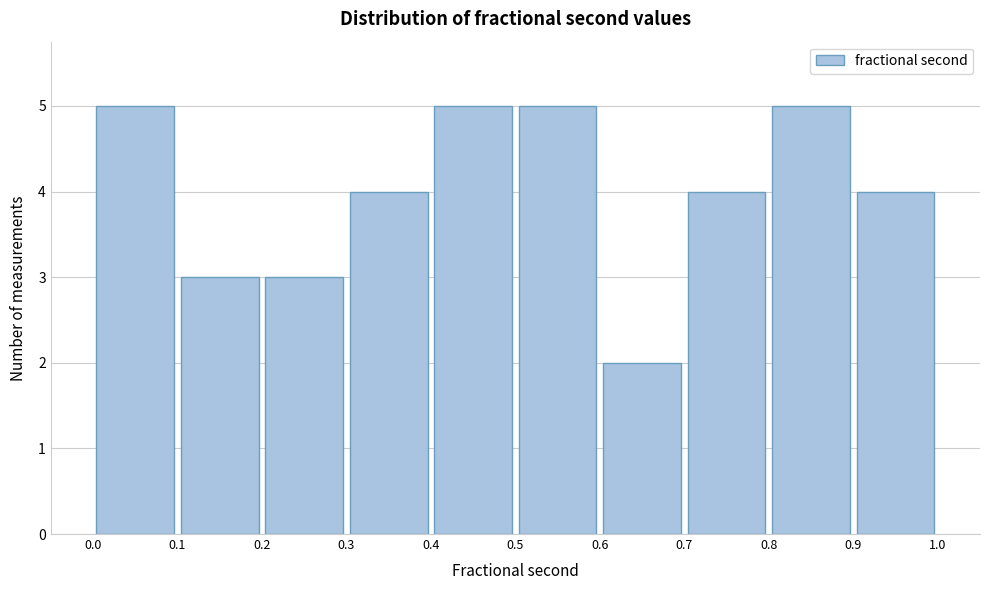

How tall is the bar that spans 0.9 to 1.0 on the x-axis? The values are not printed on the chart, so give them approximately, as read against the axis.

4